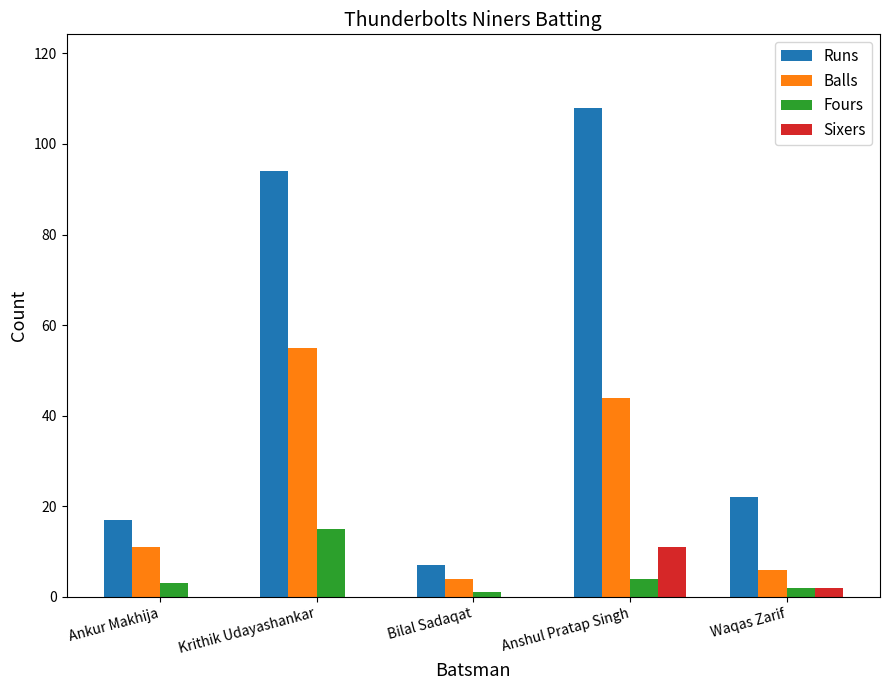

How many distinct data groups are displayed?

4